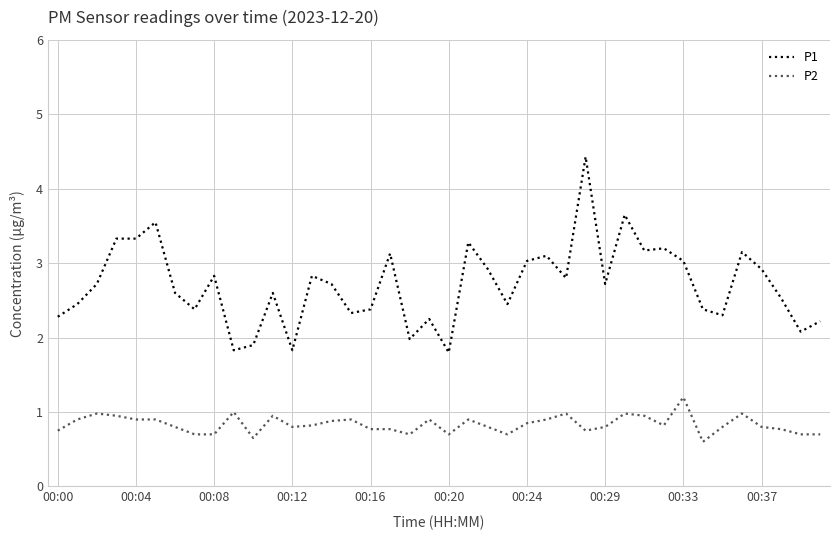

List the series in order of their peak value, lowest first.

P2, P1